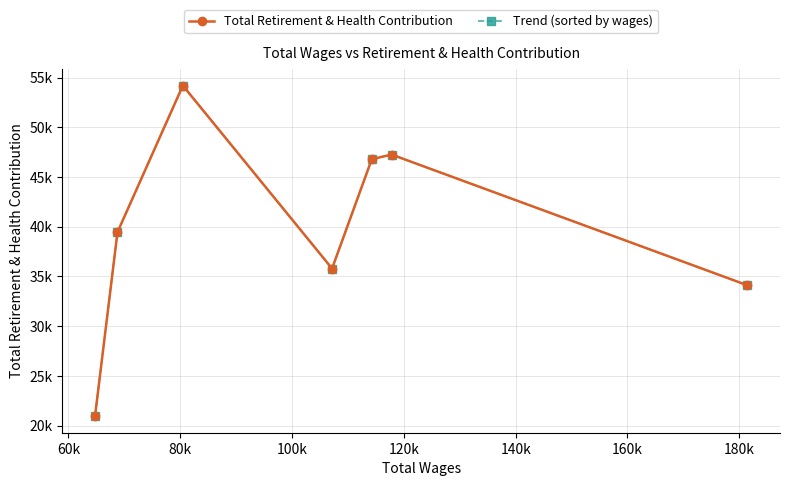

What is the maximum value shown in the chart?

54200